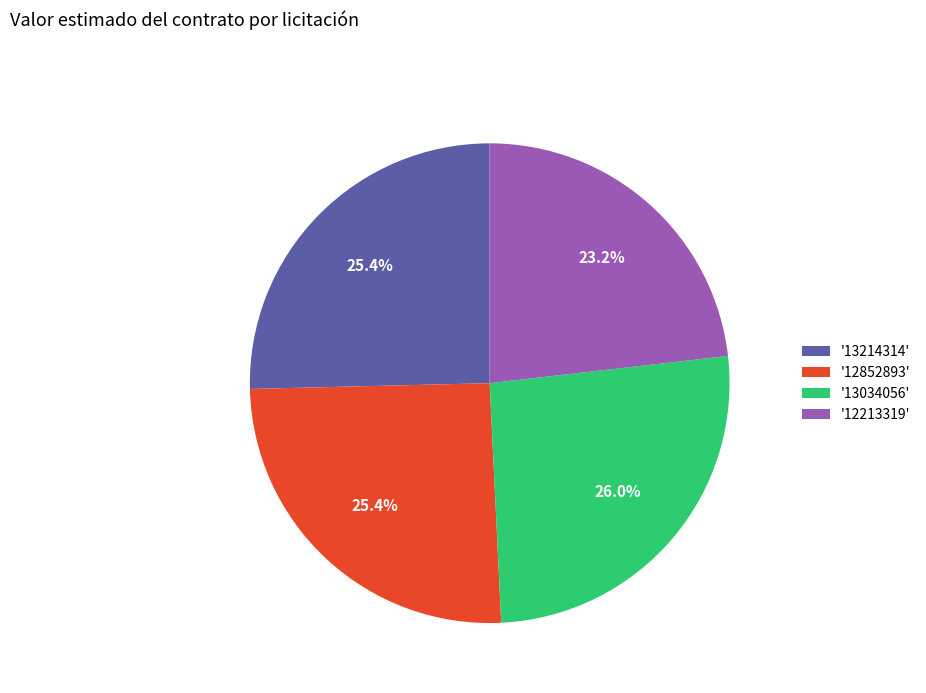

What is the largest slice in the pie chart?

'13034056'